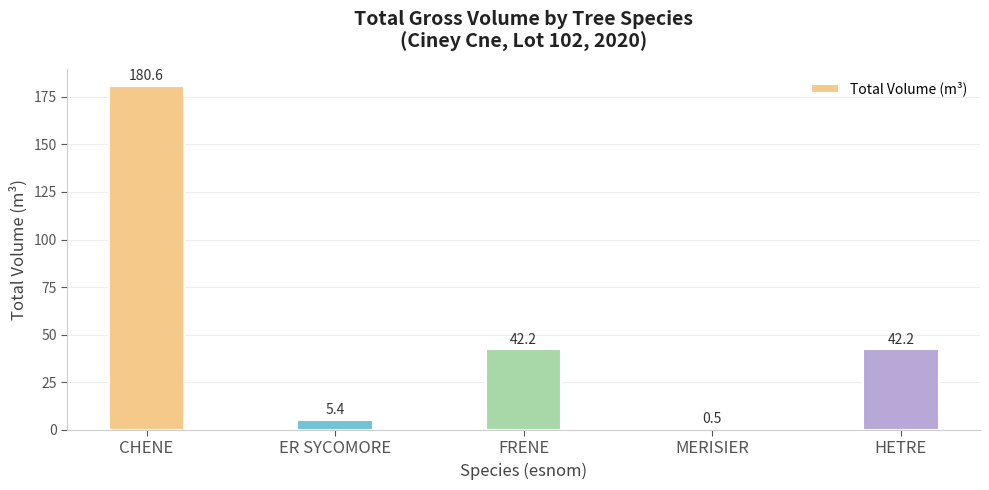

What is the difference between the values at MERISIER and FRENE?

41.7